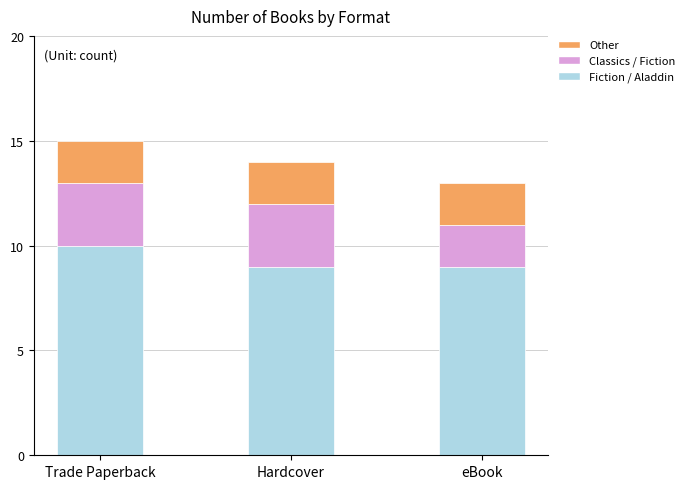

What is the sum of all Fiction / Aladdin values?

28